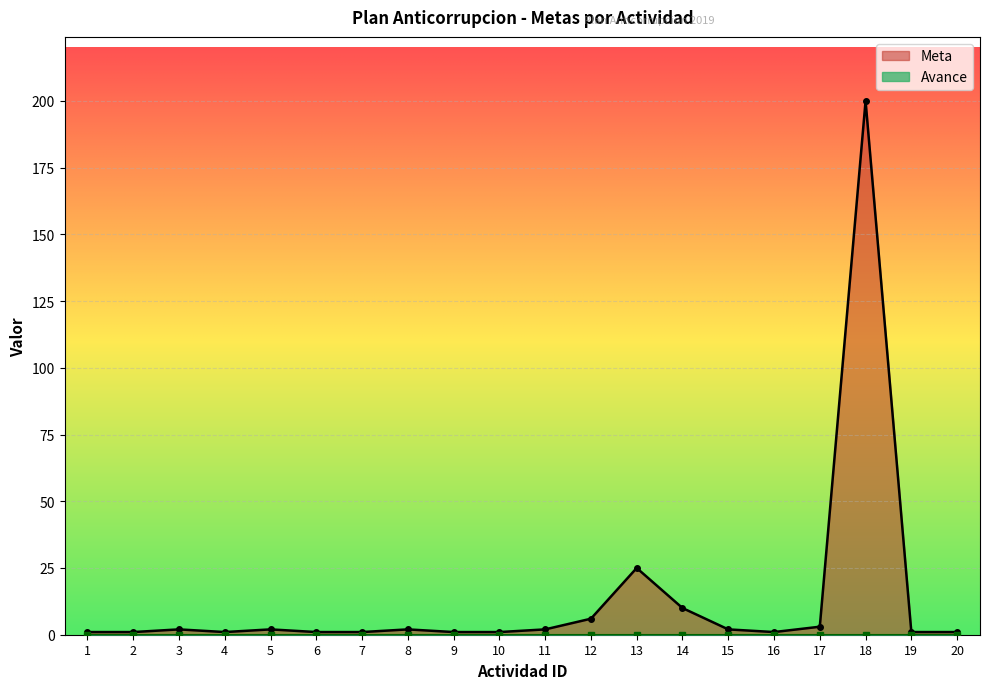

Where does the Actividad_ID series first go above 11?

12